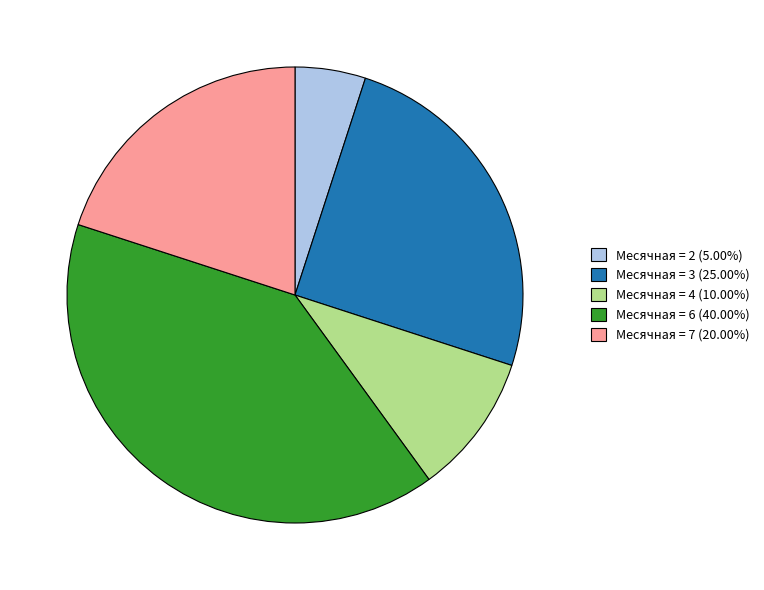

Is the sum of Месячная = 3 (25.00%) and Месячная = 2 (5.00%) greater than half?

No